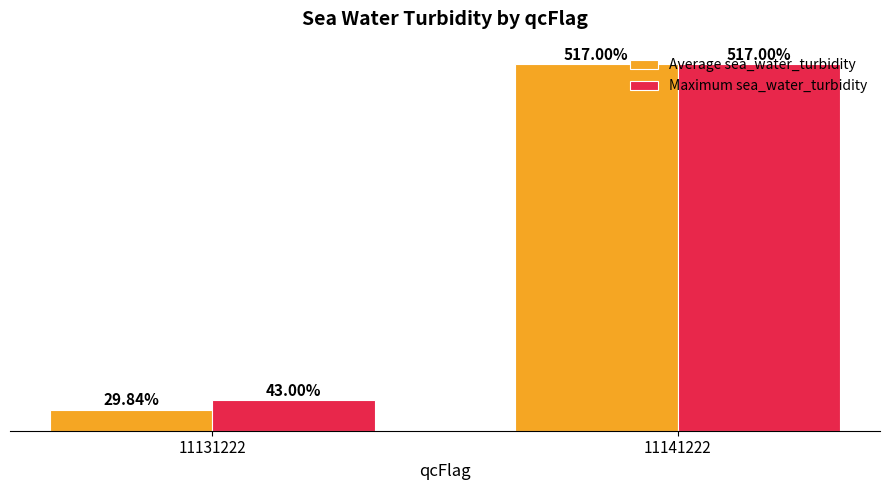

Which series has the largest total across all categories?

Maximum sea_water_turbidity